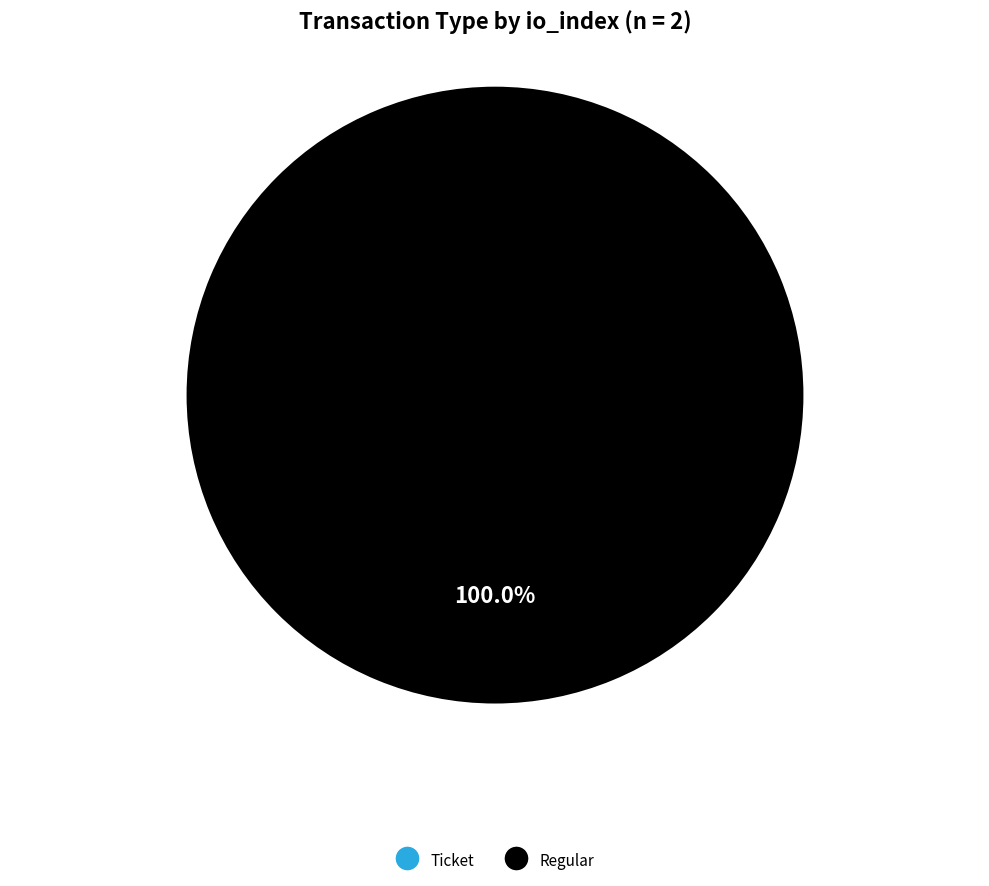

To the nearest percent, what percentage of the pie is Regular?

100%